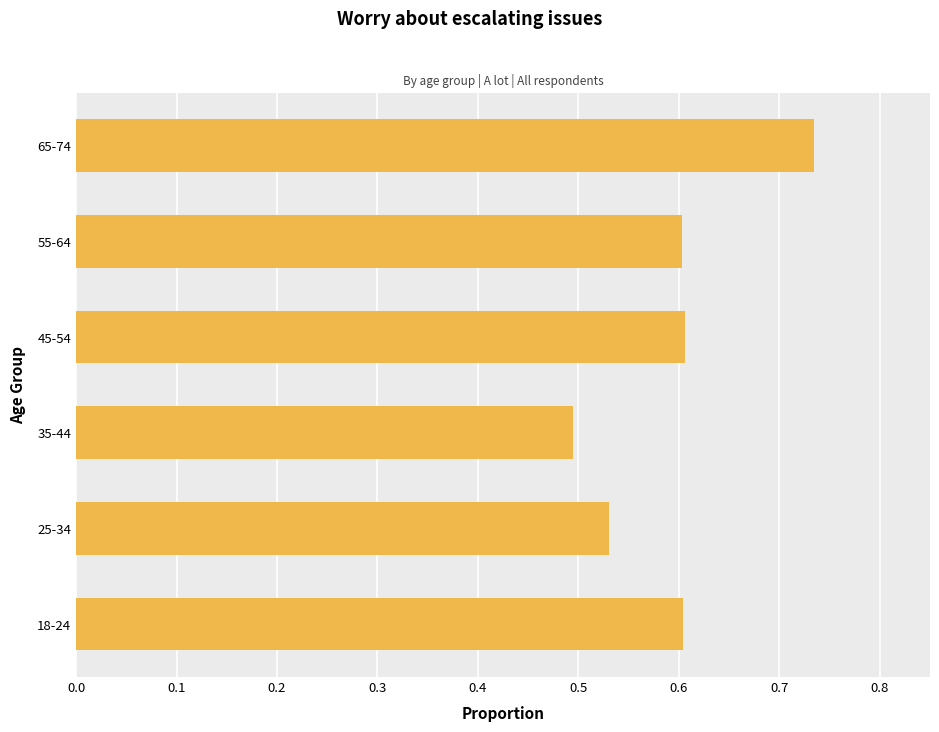

What is the change in value from 35-44 to 55-64?

+0.1